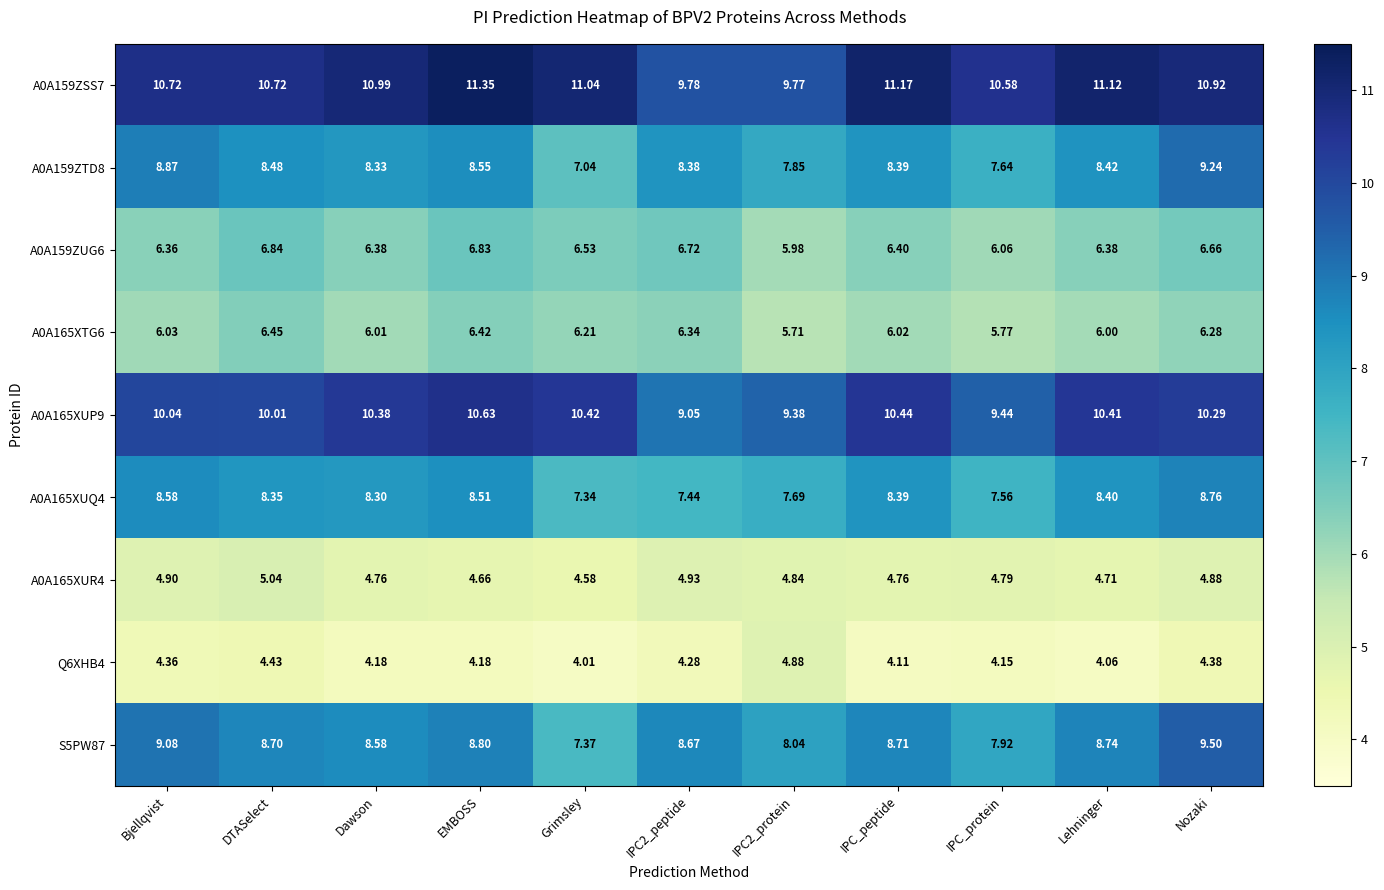

Which label corresponds to the smallest value in the chart?

Grimsley